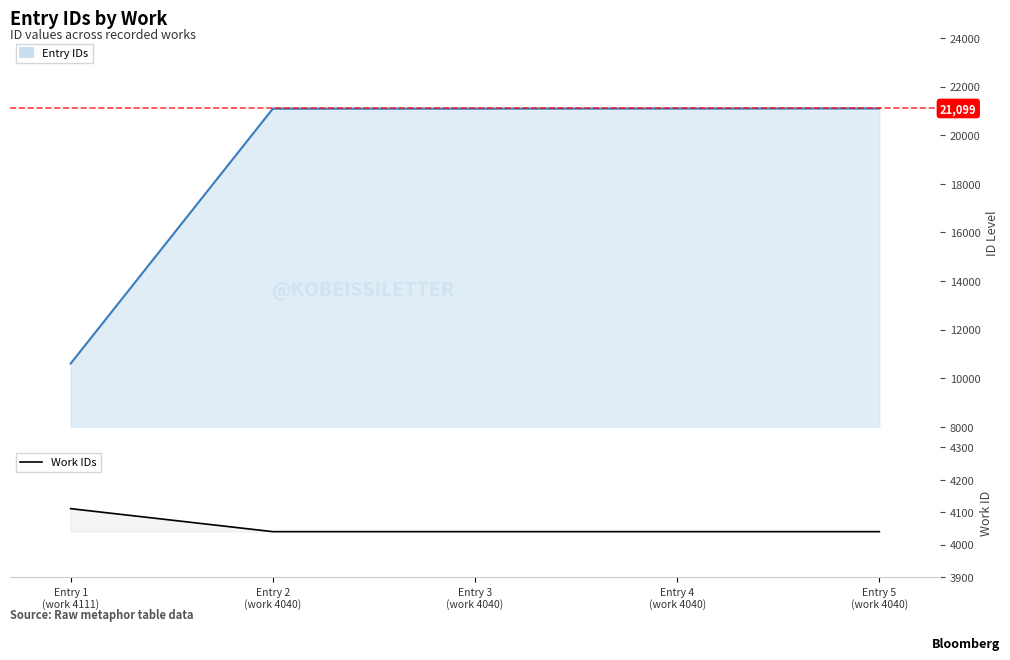

What position from the left is Entry 3
(work 4040)?

3